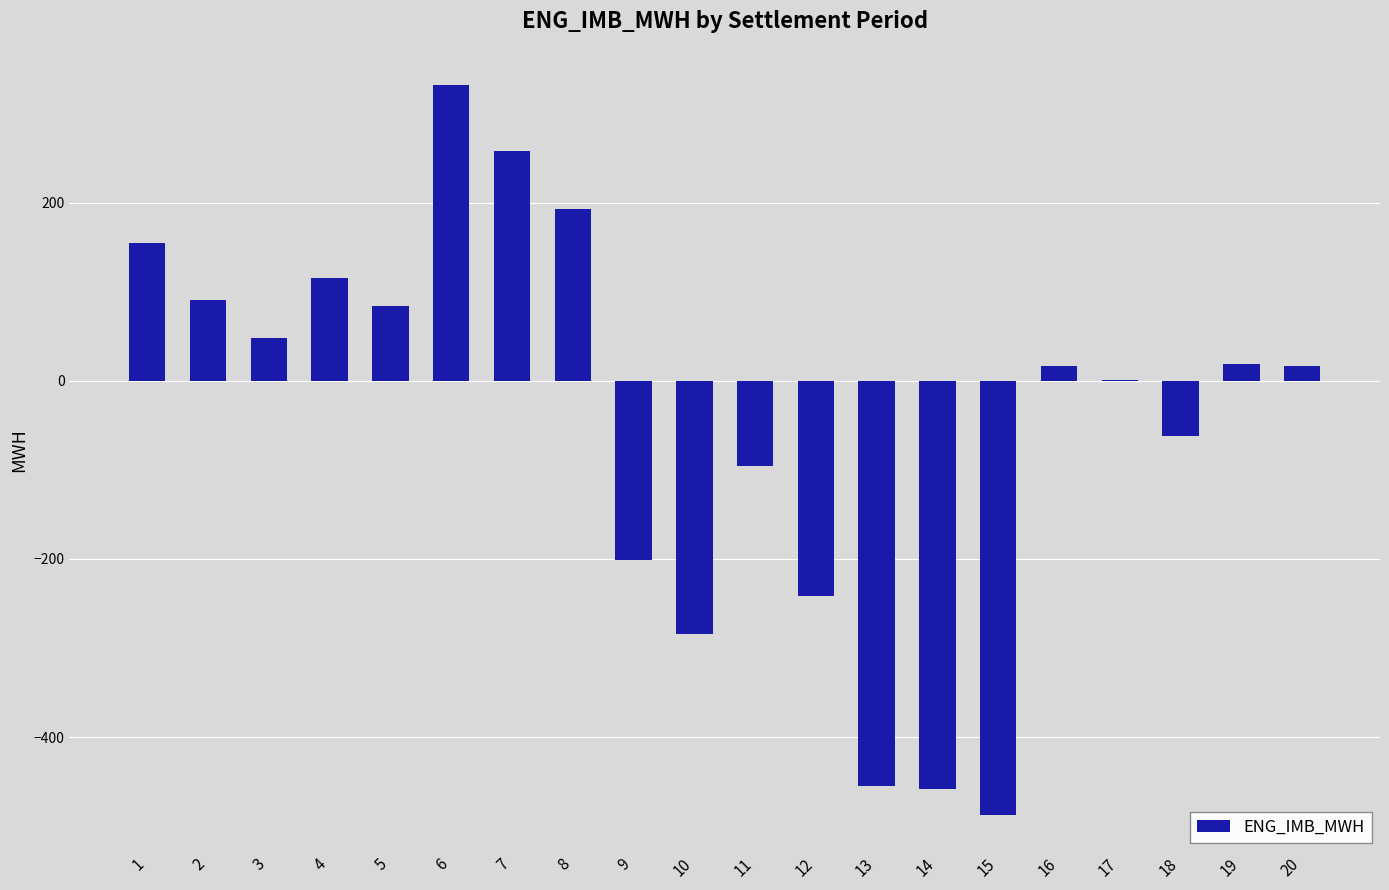

What is the sum of all values?

-955.2